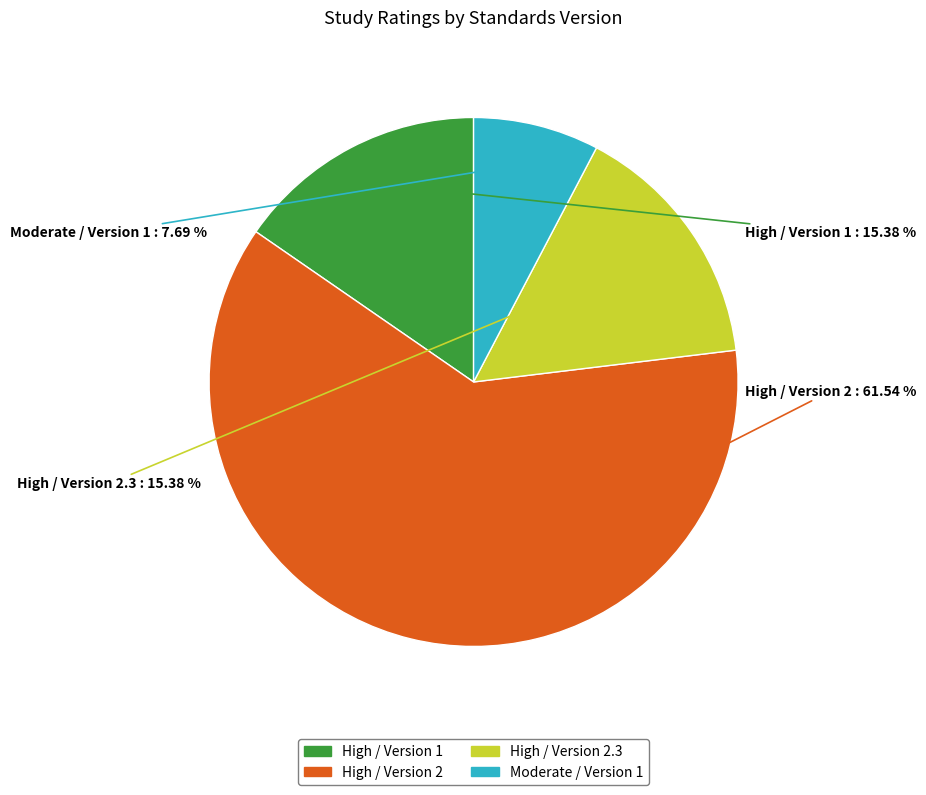

To the nearest percent, what portion does High / Version 1 represent?

15%